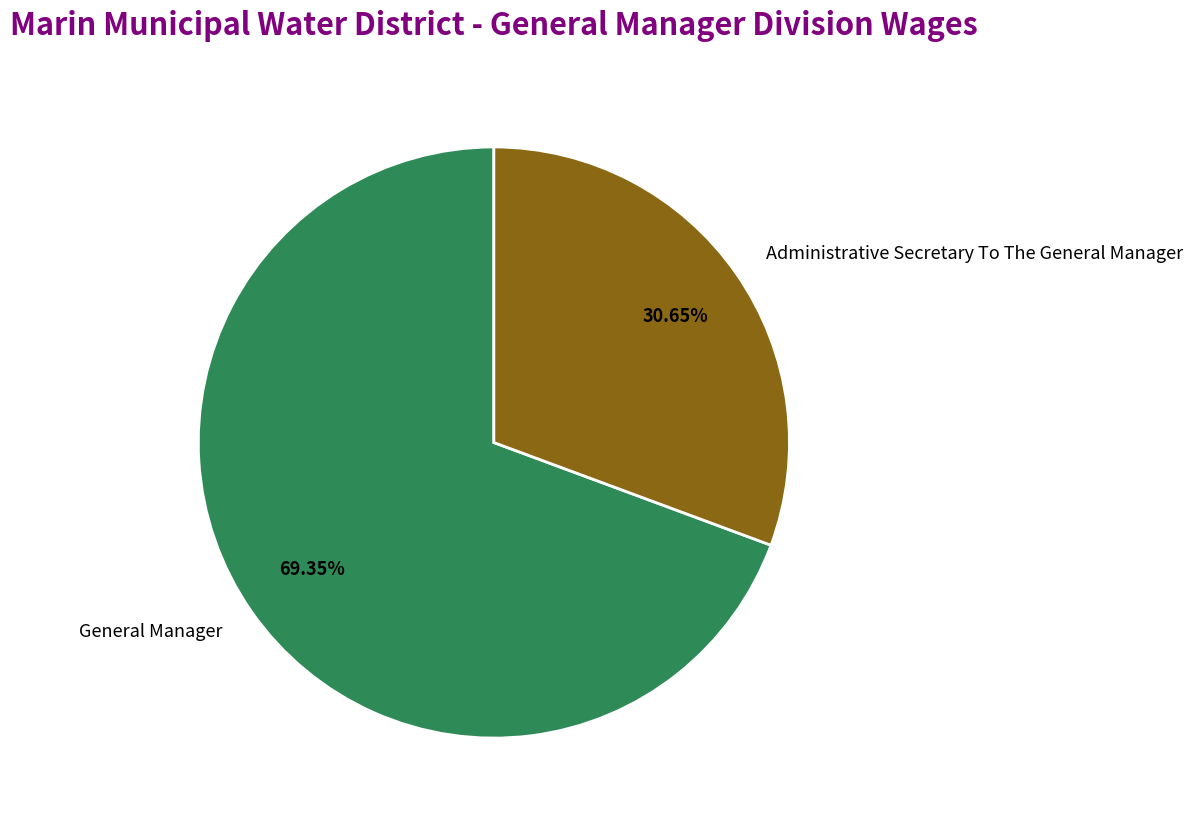

Which slice is the smallest?

Administrative Secretary To The General Manager